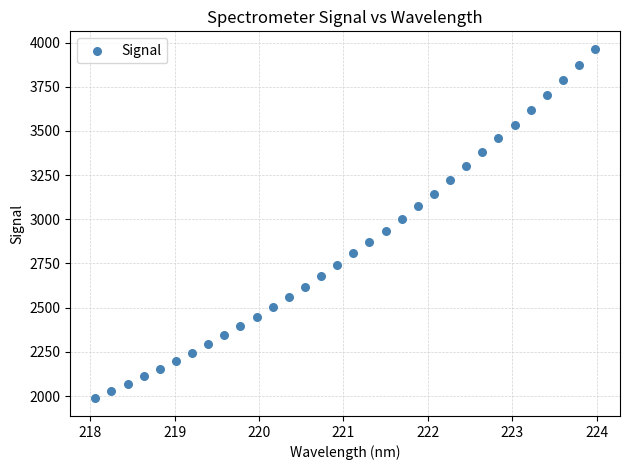

What is the range of Y values (max minus min)?

1978.8